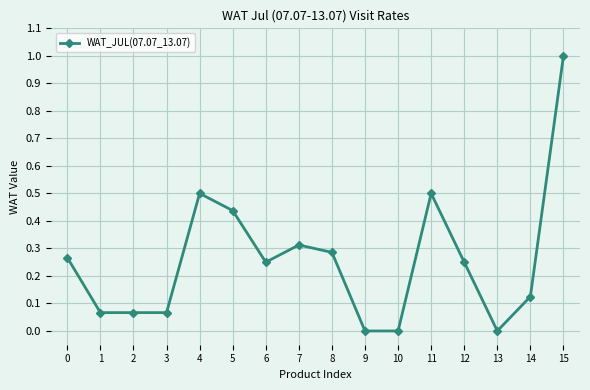

What is the sum of the values at 11 and 15?

1.5